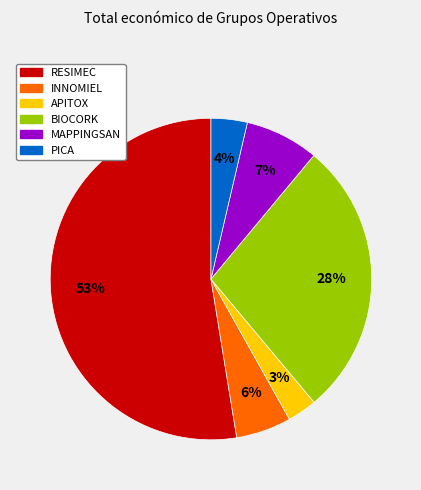

Which has a higher value, INNOMIEL or PICA?

INNOMIEL